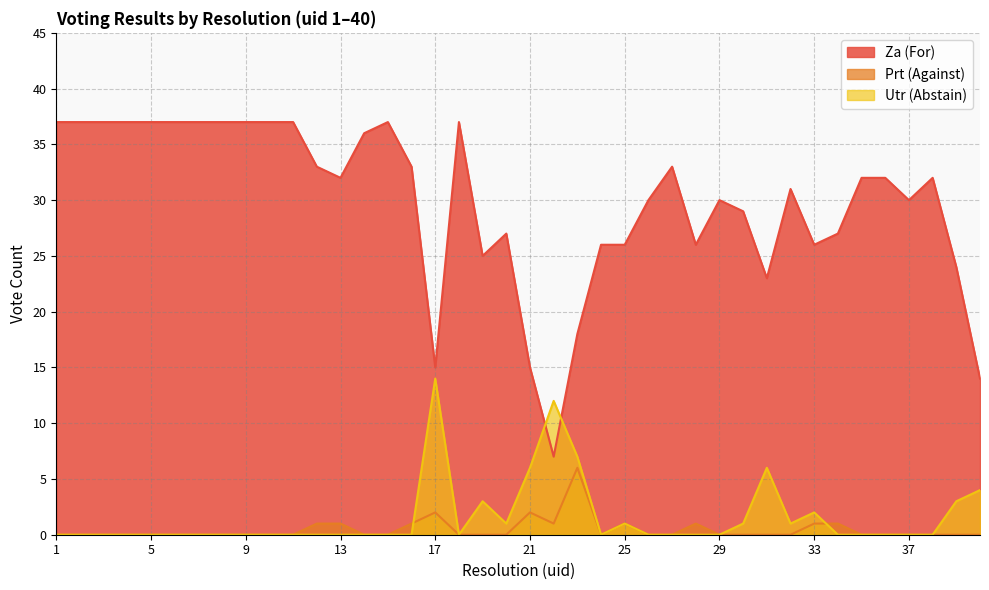

At which category is the sum across all series the highest?

1